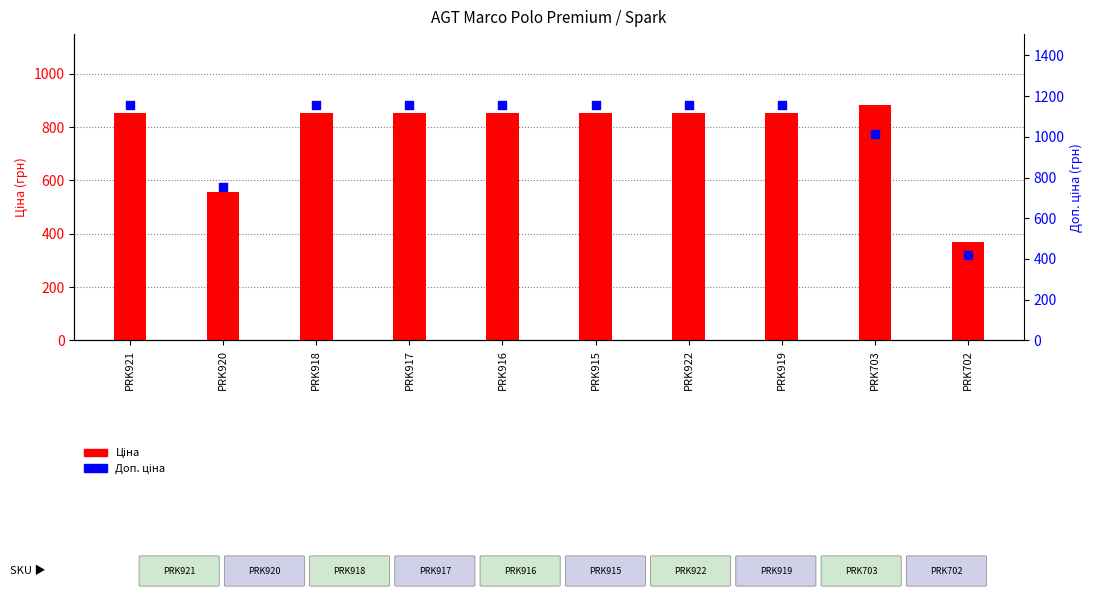

What is the total value across all series at PRK702?

788.5